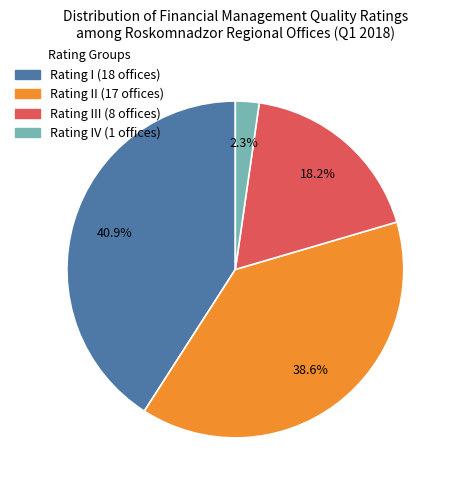

To the nearest percent, what is the difference between the largest and smallest slice percentages?

39%